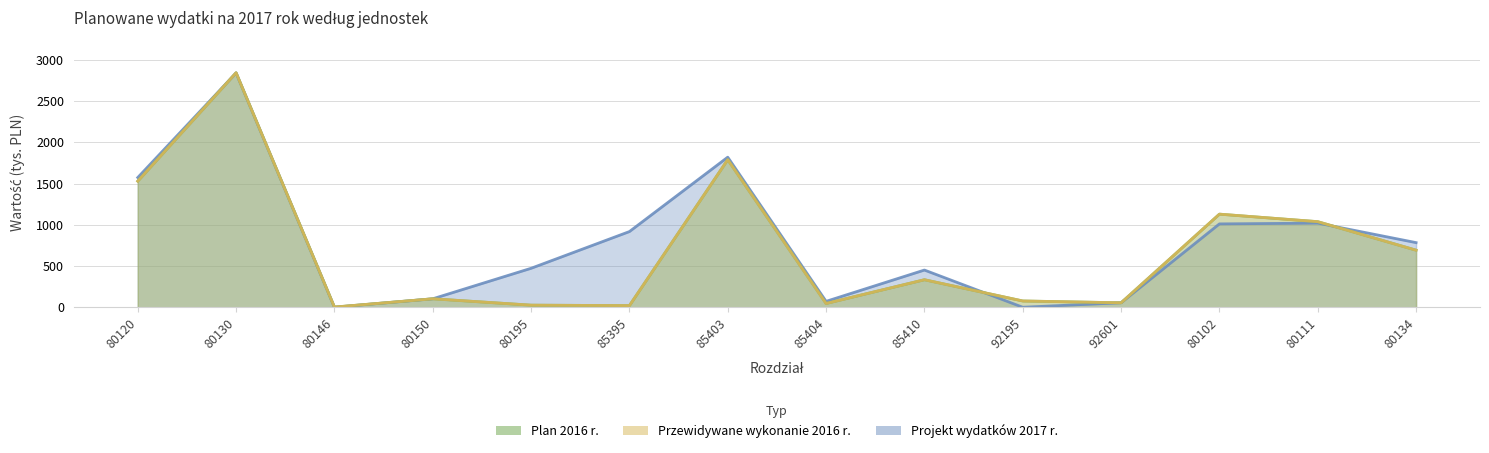

True or false: projekt wydatków 2017 r. and przewidywane wykonanie 2016 r. cross at least once.

True